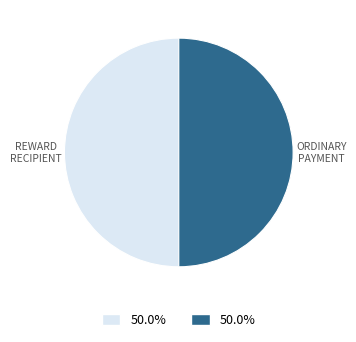

To the nearest percent, what is the average slice percentage?

50%